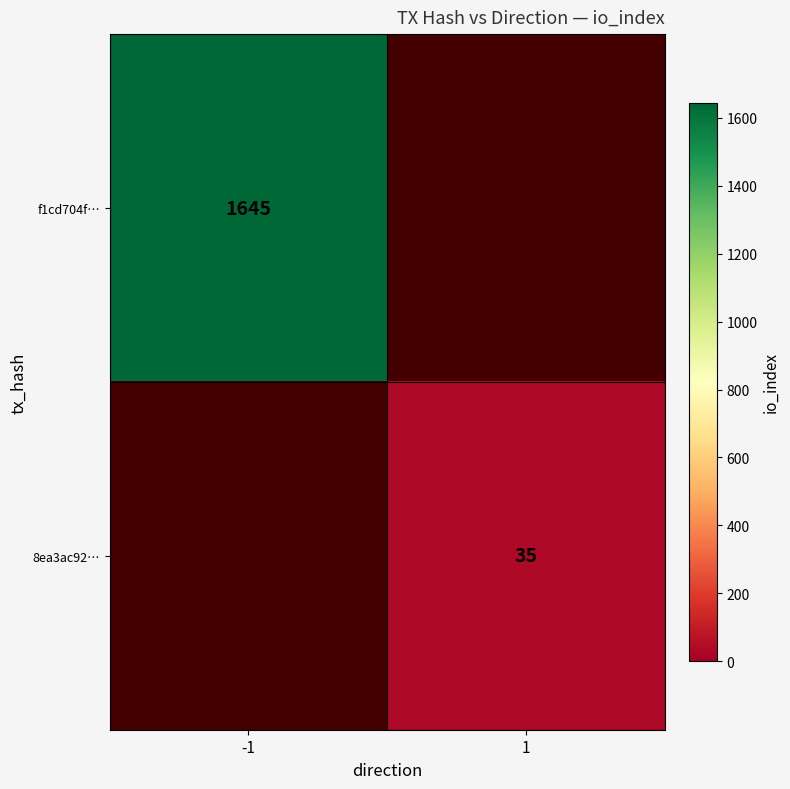

Which label corresponds to the largest value in the chart?

-1